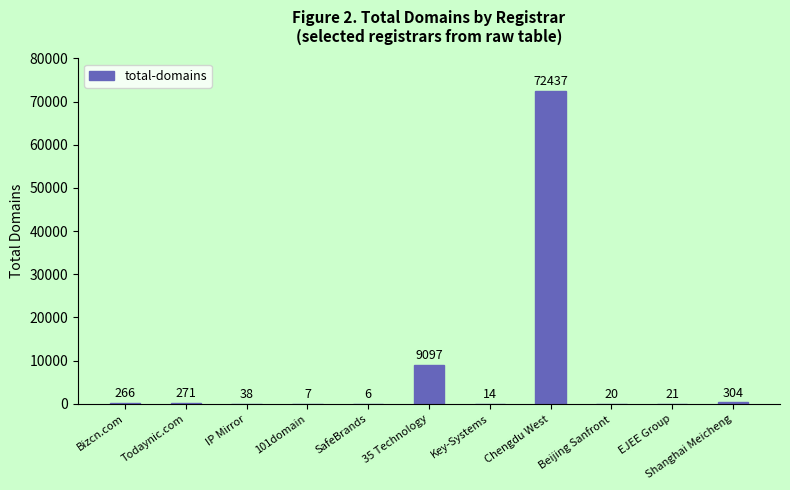

What is the sum of all values?

82481